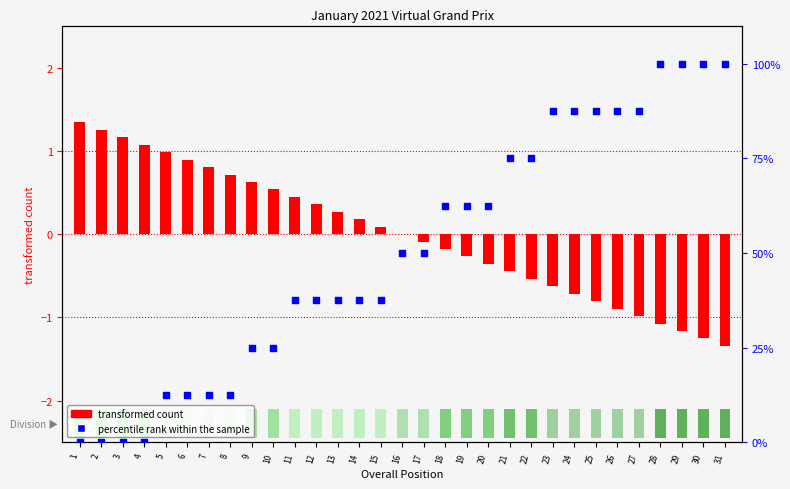

Which series contains the highest Y value?

percentile rank within the sample